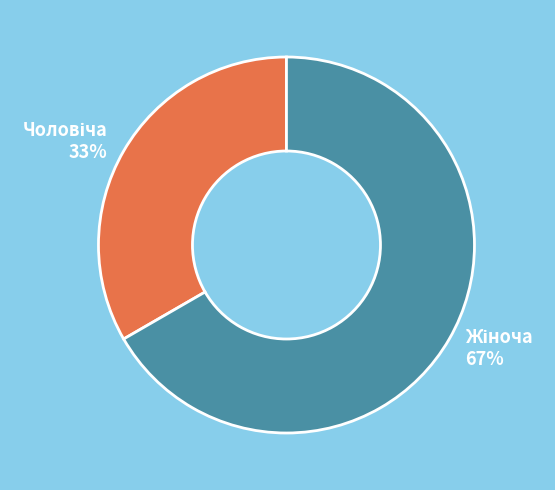

To the nearest percent, what is the average slice percentage?

50%